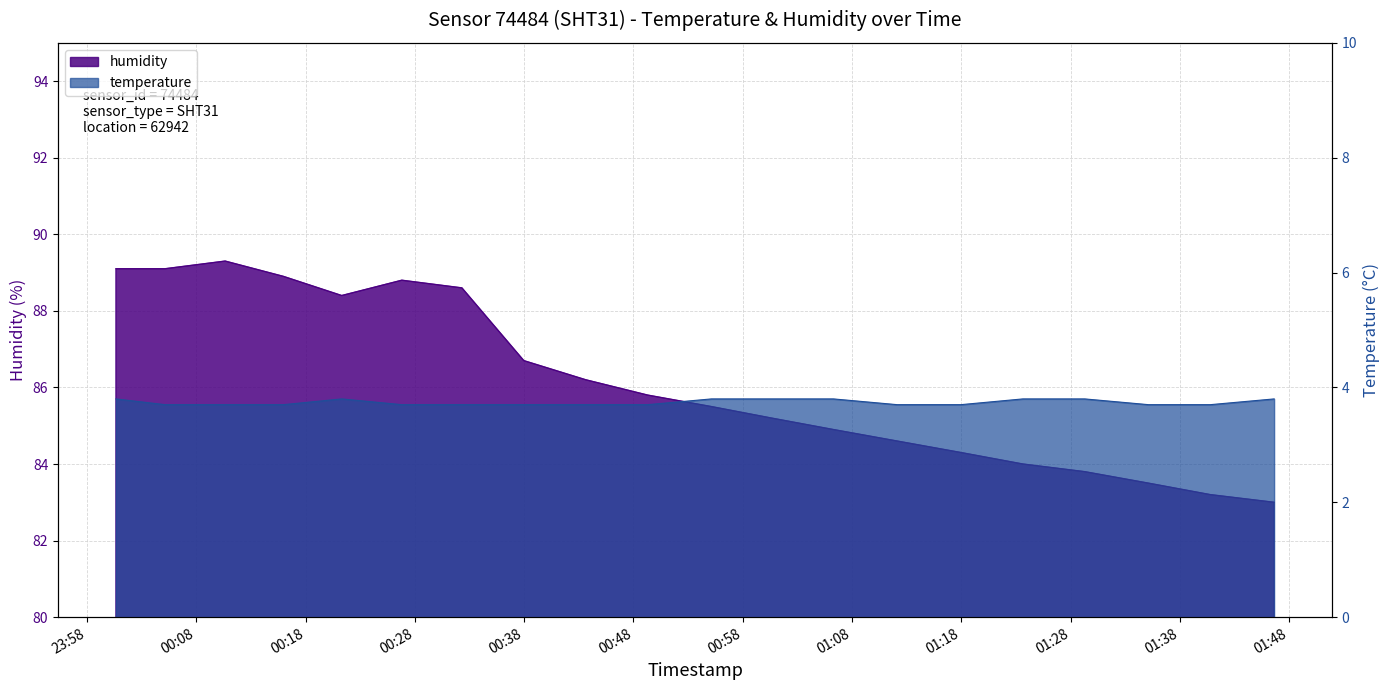

Is it true that temperature equals 6.5 at 2024-02-28T01:40:48?

False